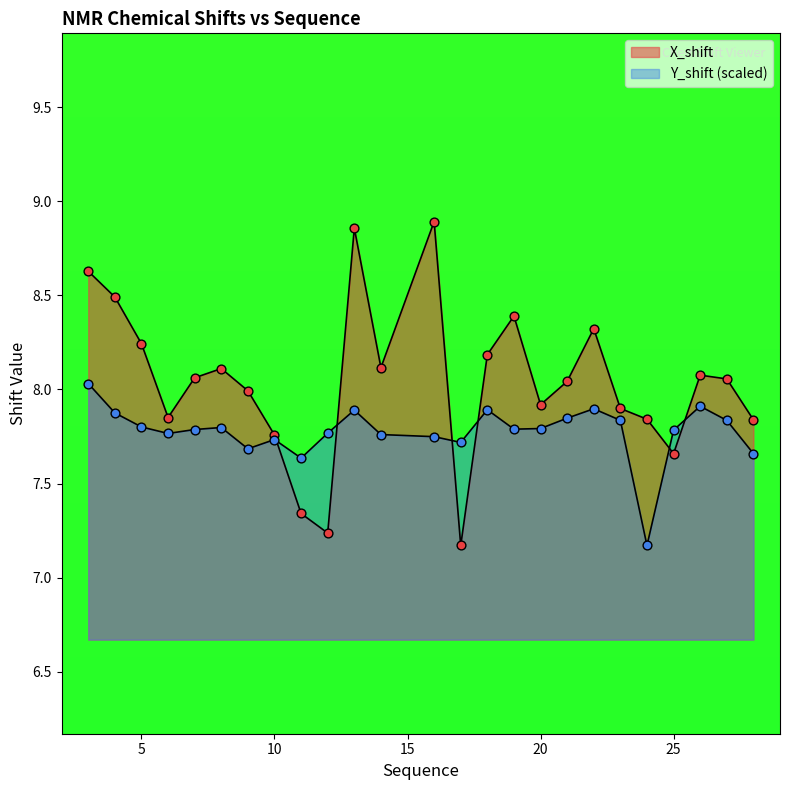

Which series contains the lowest Y value?

X_shift